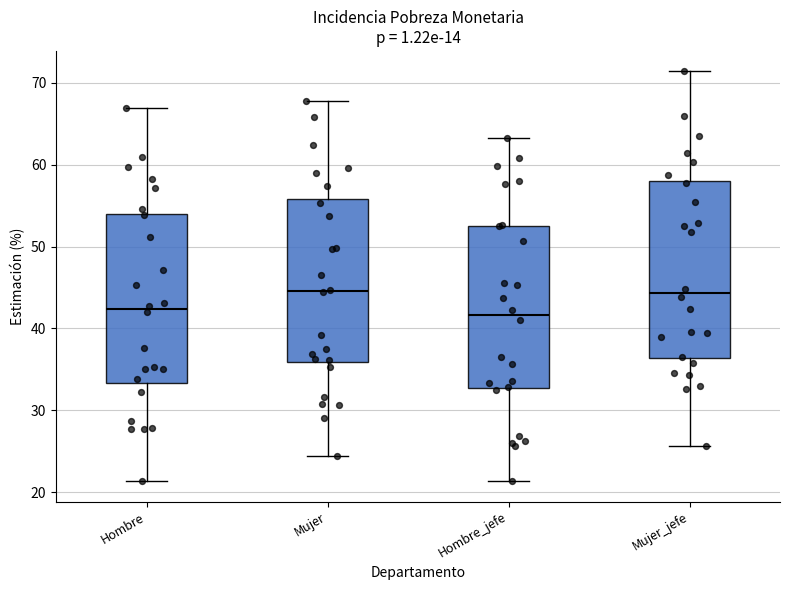

Comparing the boxes themselves (not the whiskers), which one is the tallest?

Mujer_jefe